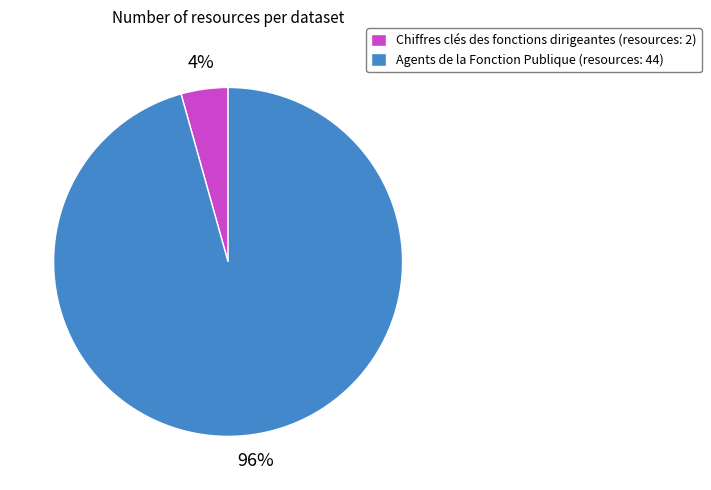

Which slice is the largest?

Agents de la Fonction Publique